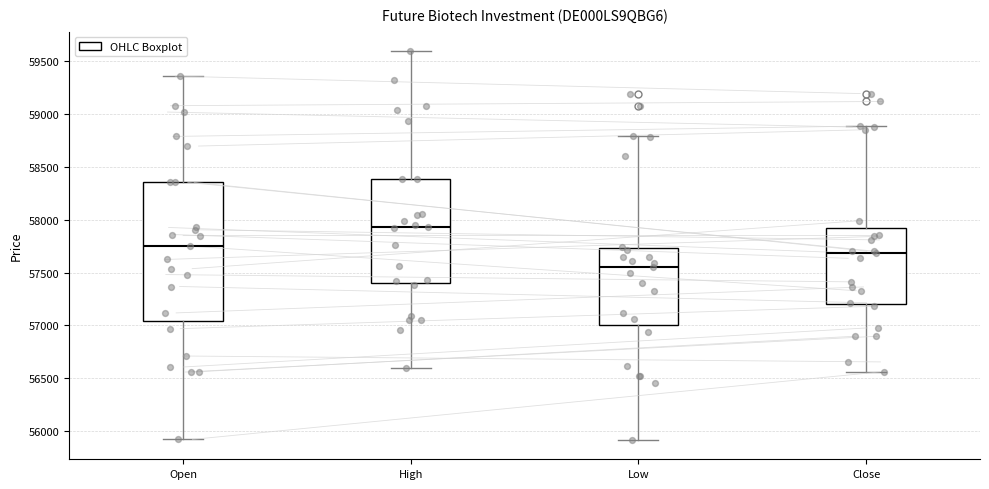

Reading left to right, read every box against the y-axis: the position of its median line, the range the box covers, and the ends of its whiskers. The values are not printed on the chart, so give them approximately, as read against the axis.

Open: median 57750, box 57050 to 58350, whiskers 55900 to 59350
High: median 57950, box 57400 to 58400, whiskers 56600 to 59600
Low: median 57550, box 57000 to 57750, whiskers 55900 to 58800
Close: median 57700, box 57200 to 57900, whiskers 56550 to 58900